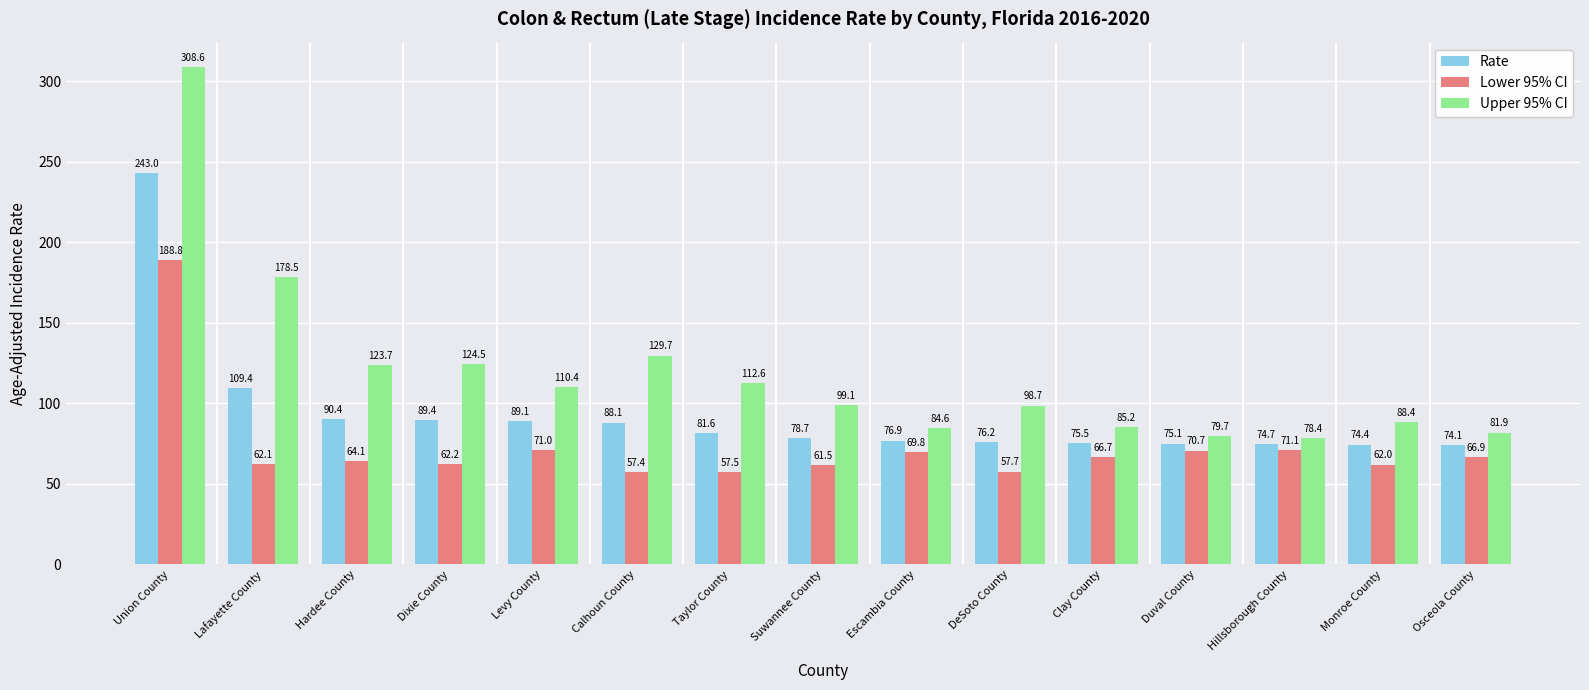

List the series in order of their overall mean, lowest first.

Lower 95% CI, Rate, Upper 95% CI